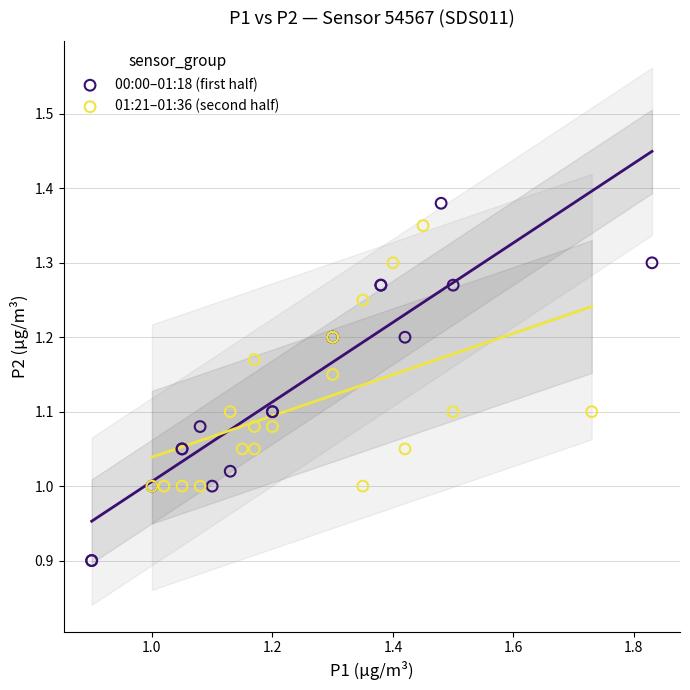

Which series reaches the minimum Y coordinate?

00:00–01:18 (first half)